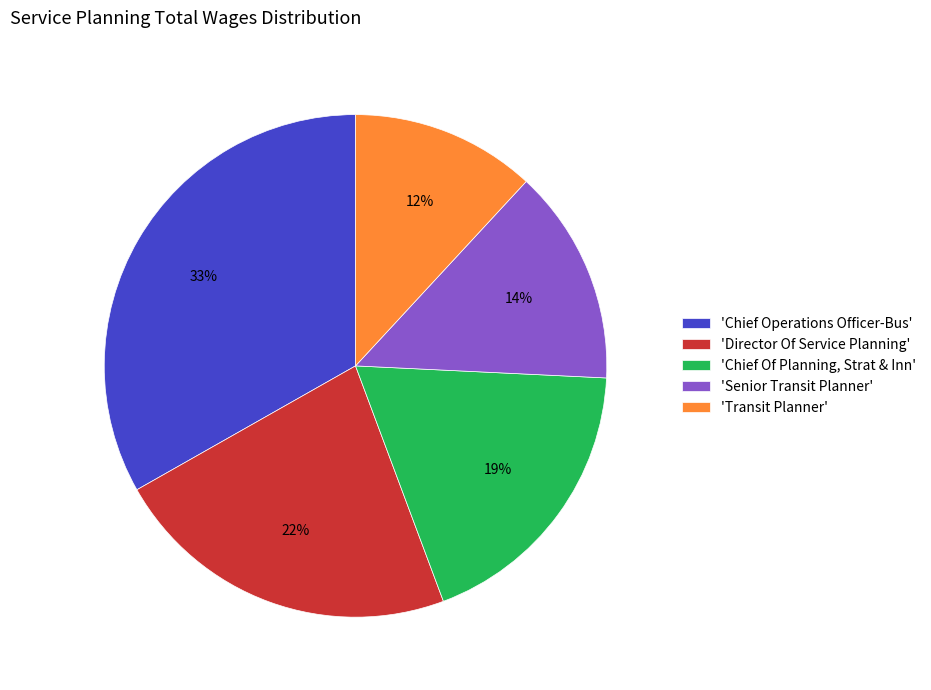

Is there any slice that represents more than half of the pie?

No